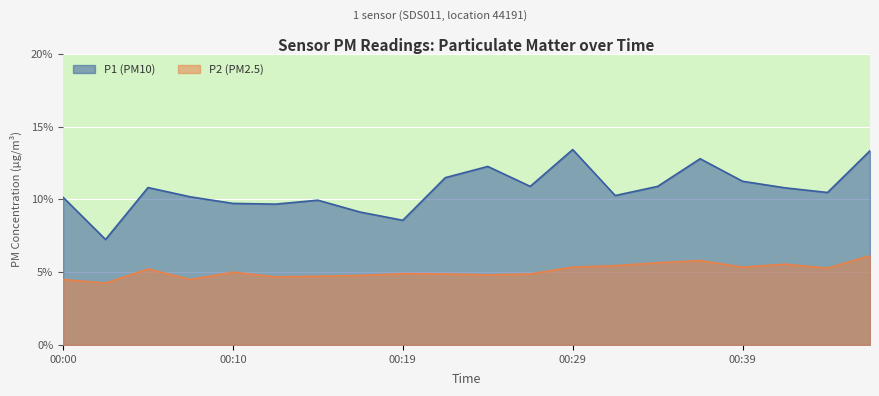

What is the maximum value shown in the chart?

0.1